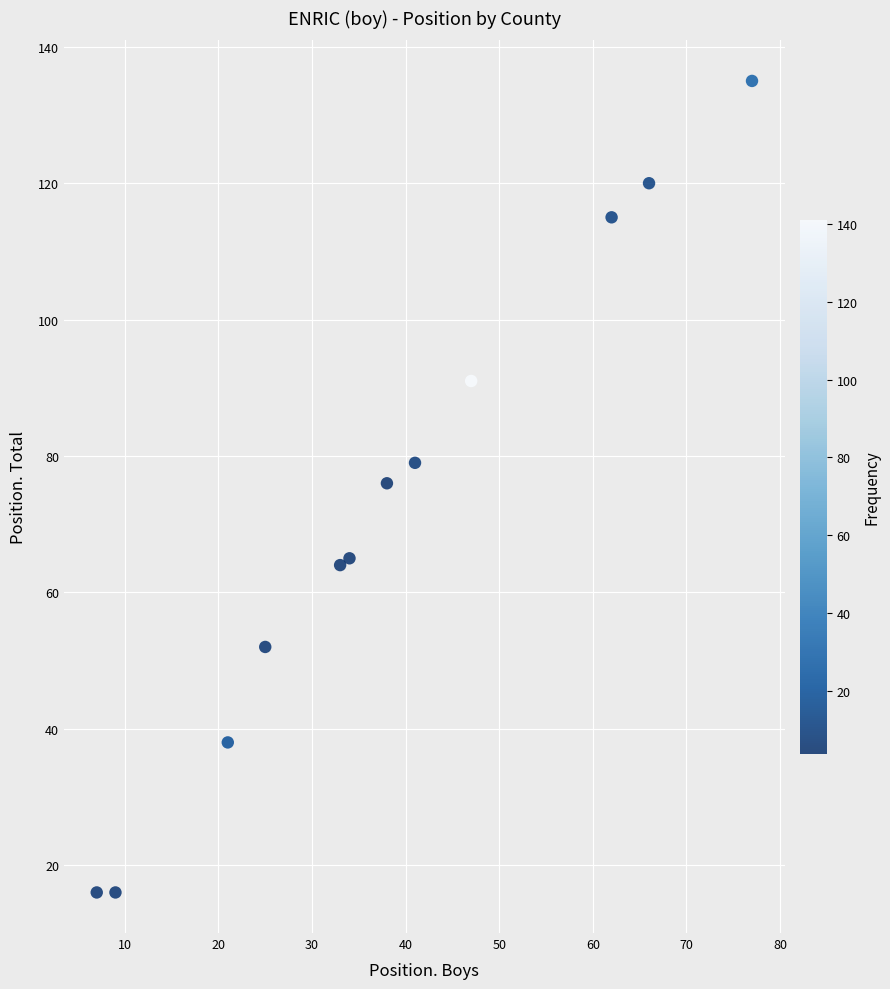

What is the average X value?

38